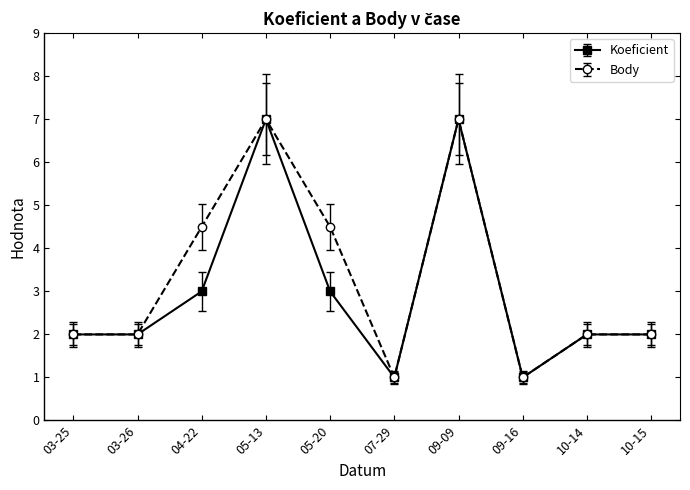

What is the value of the Body point at the 8th from the left?

1.0